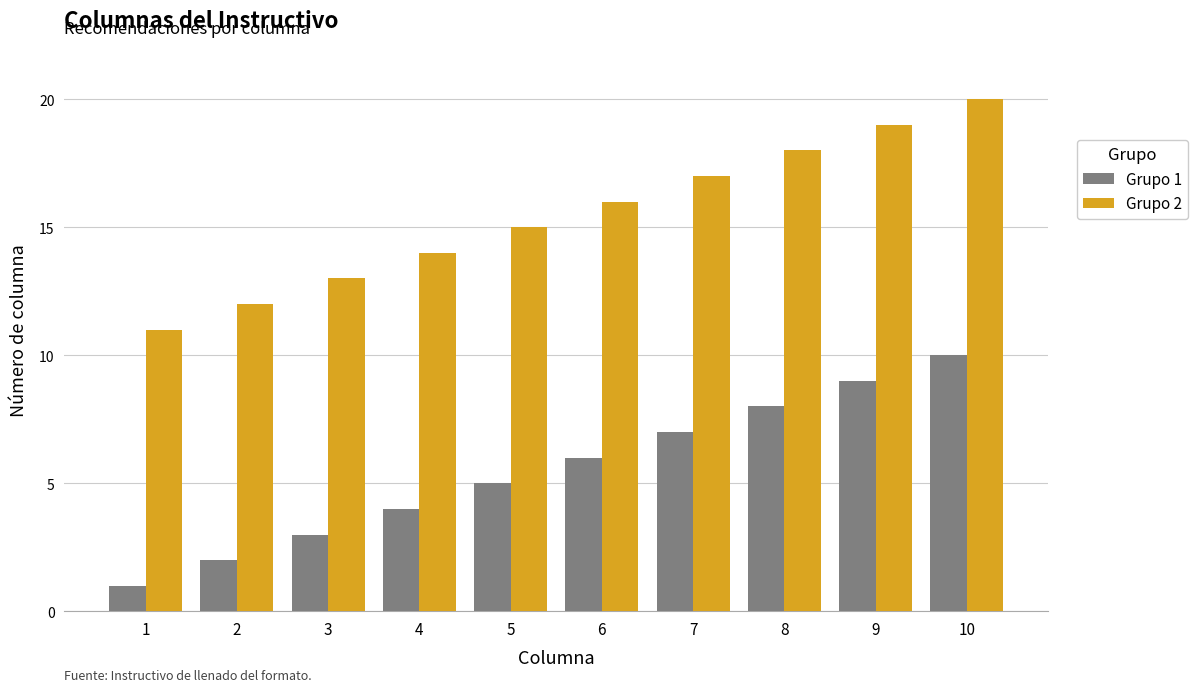

Reading right to left, what are all the values shown in this chart?

Grupo 1: 10	9	8	7	6	5	4	3	2	1
Grupo 2: 20	19	18	17	16	15	14	13	12	11